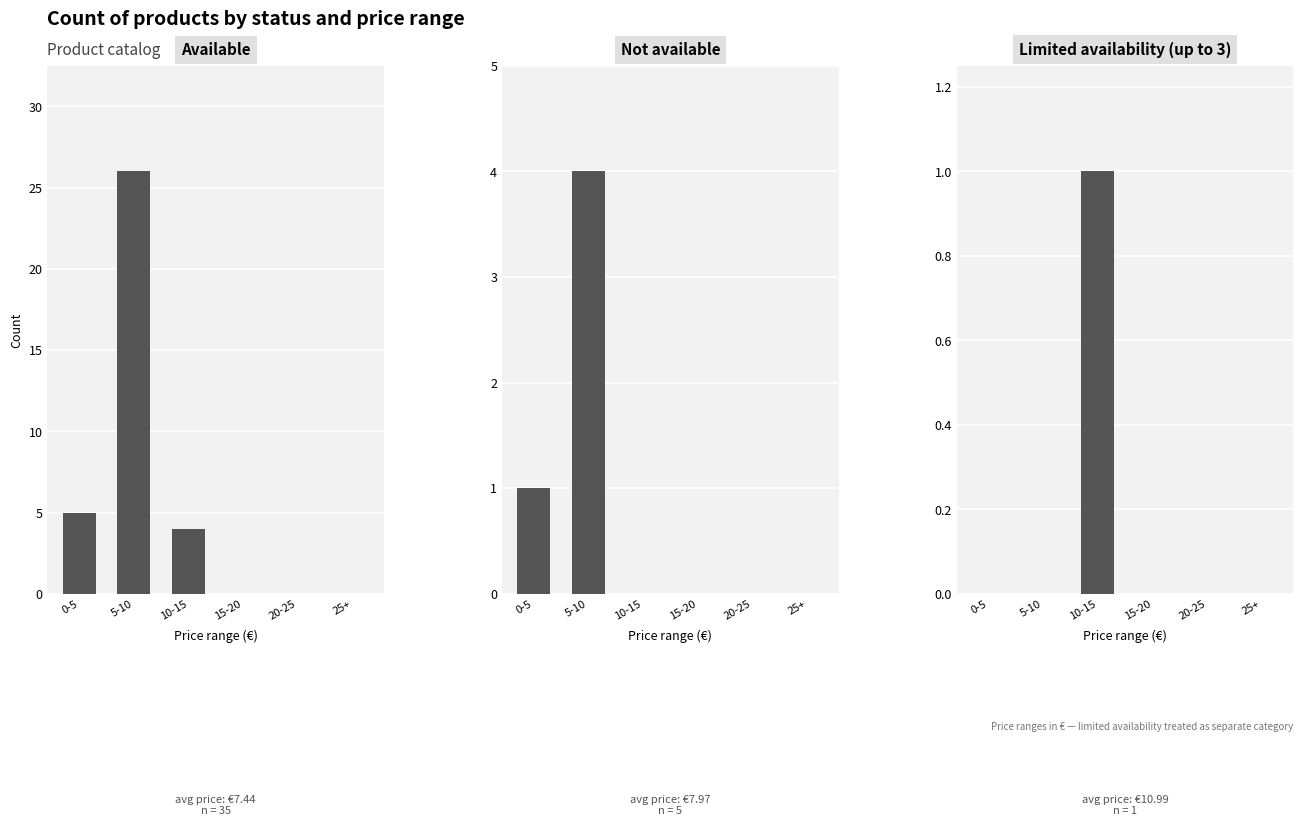

What is the label of the 4th bar from the left?

15-20